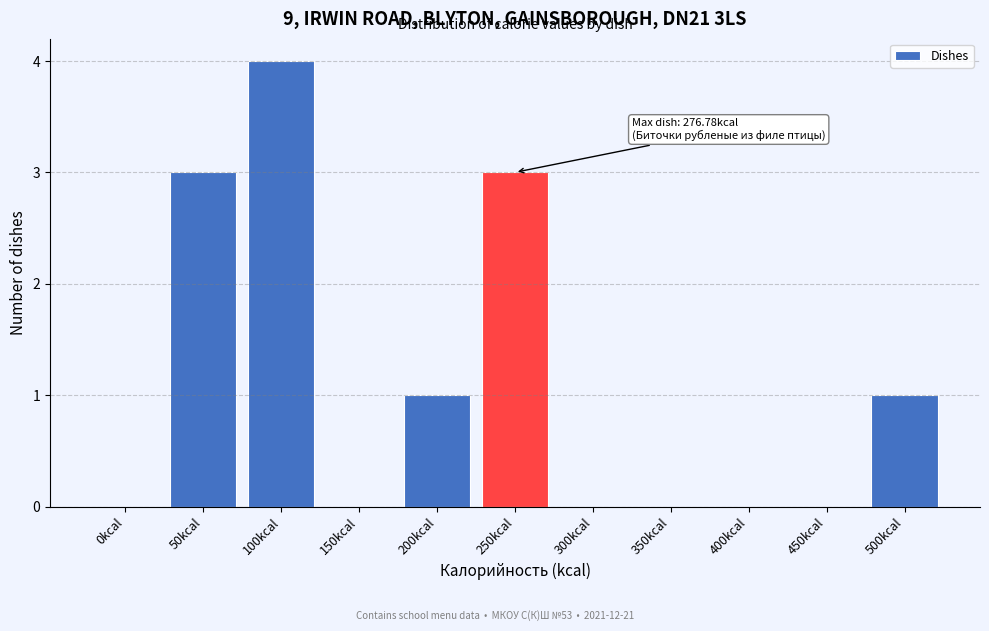

Reading left to right, transcribe all the data shown in this chart.

0kcal=0	50kcal=3	100kcal=4	150kcal=0	200kcal=1	250kcal=3	300kcal=0	350kcal=0	400kcal=0	450kcal=0	500kcal=1